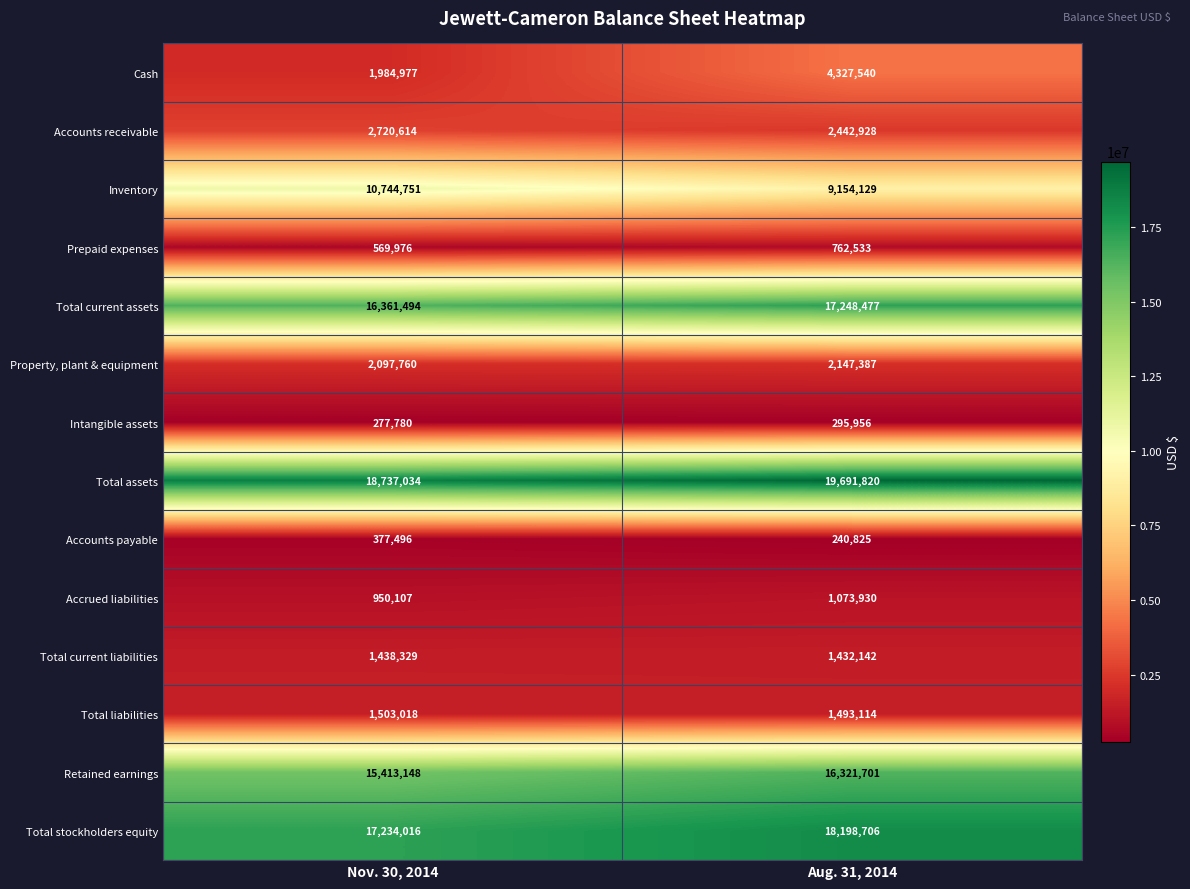

What is the greatest value displayed?

19691820